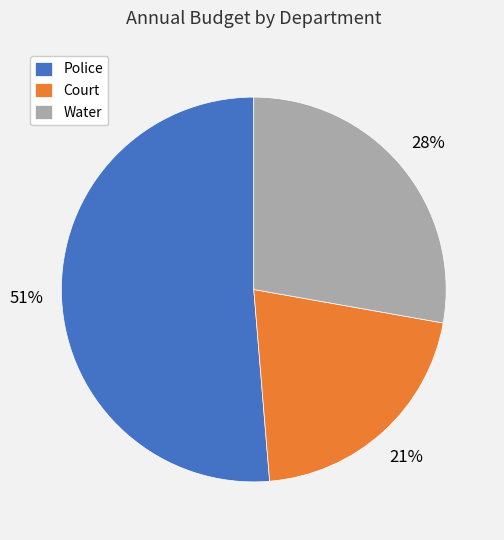

Is it true that Police is 51% of the pie?

True